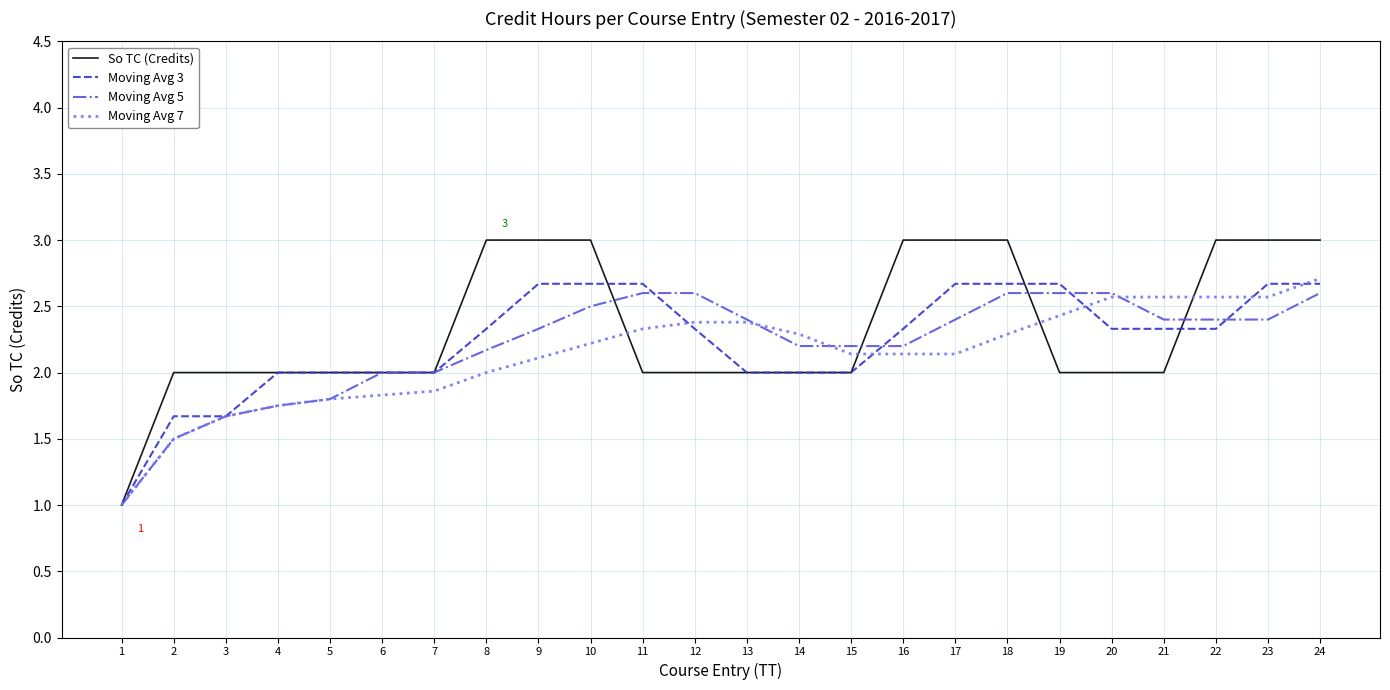

The value of Moving Avg 5 at 1 is 0.3. True or false?

False